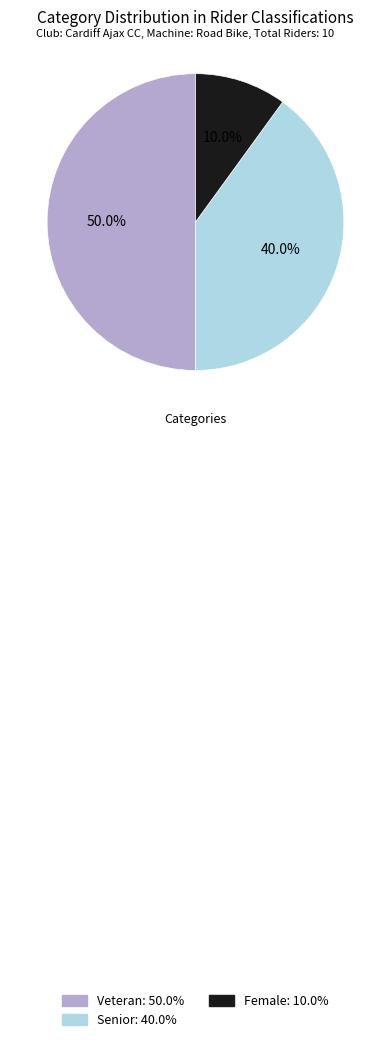

How many slices are in this pie chart?

3